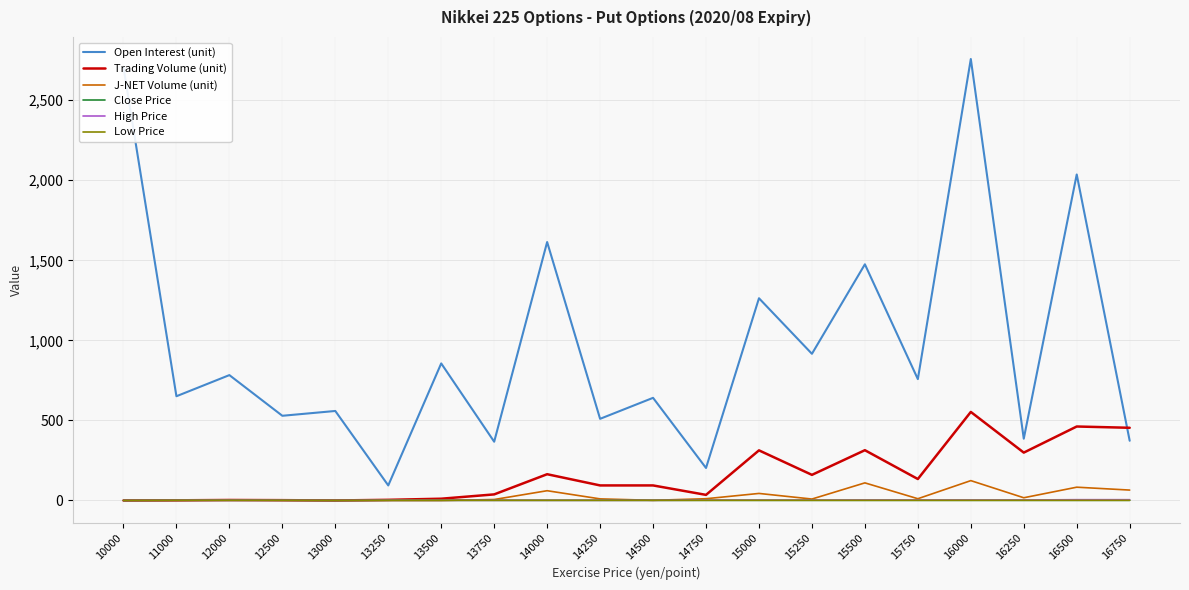

Is the value of J-NET Volume (unit) at 13000 greater than the value of Trading Volume (unit) at 13000?

No